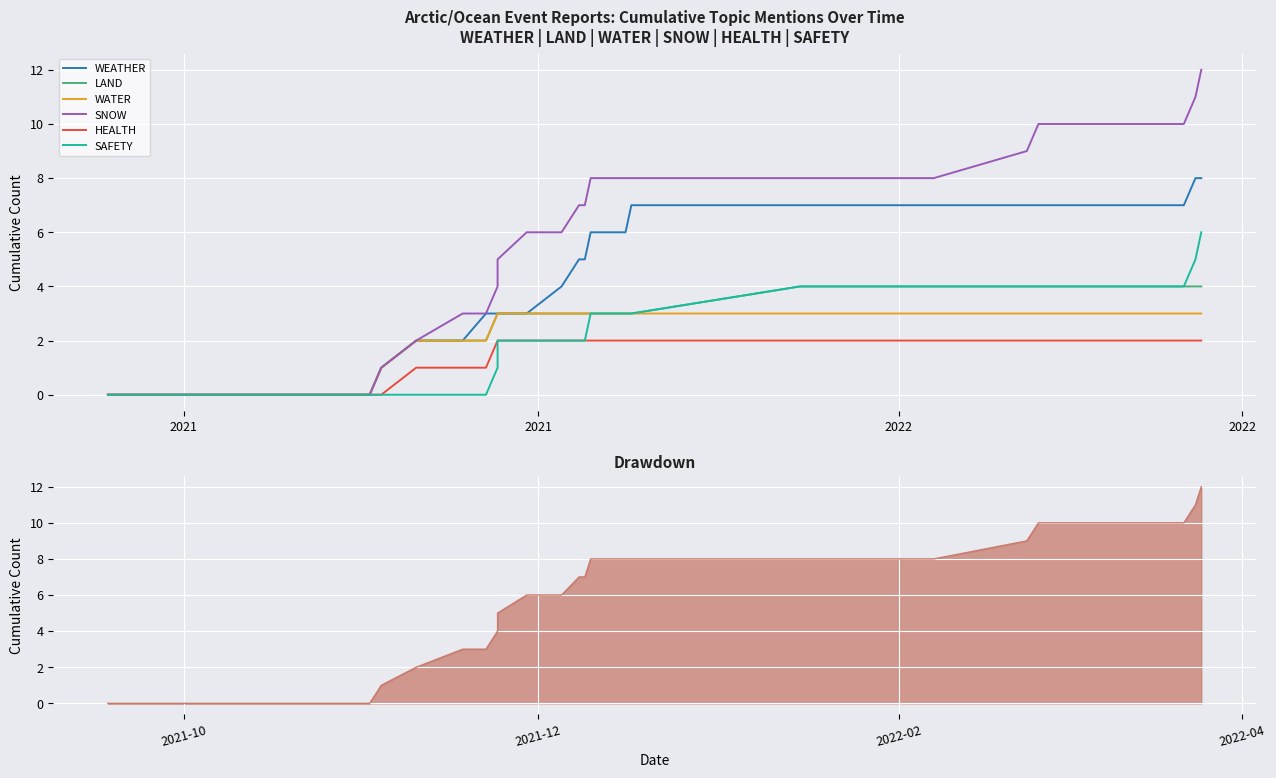

What is the label of the 38th point from the right?

2022